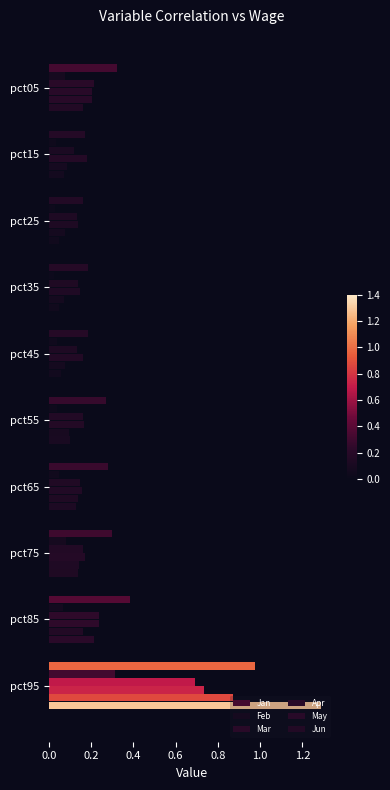

How many data points does each series have?

10